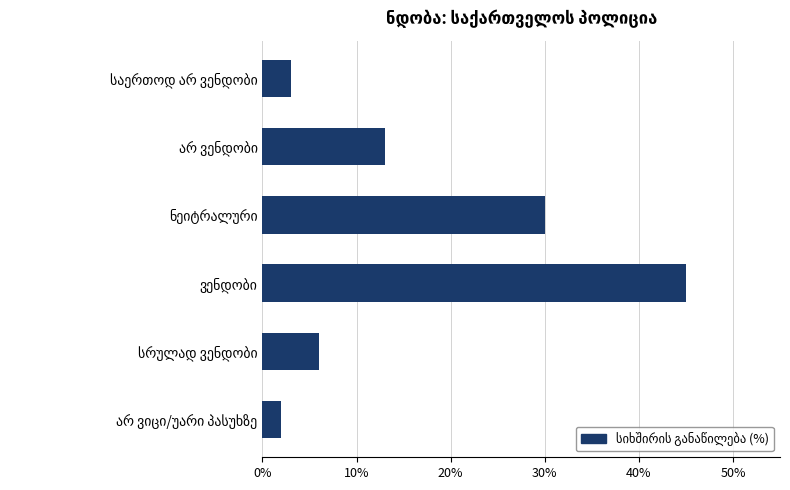

What is the value of the 5th bar from the top?

6